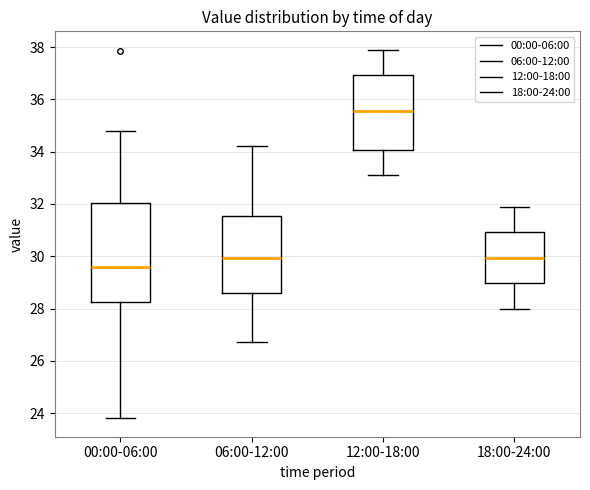

Which box is the tallest, from its lower edge to its upper edge?

00:00-06:00